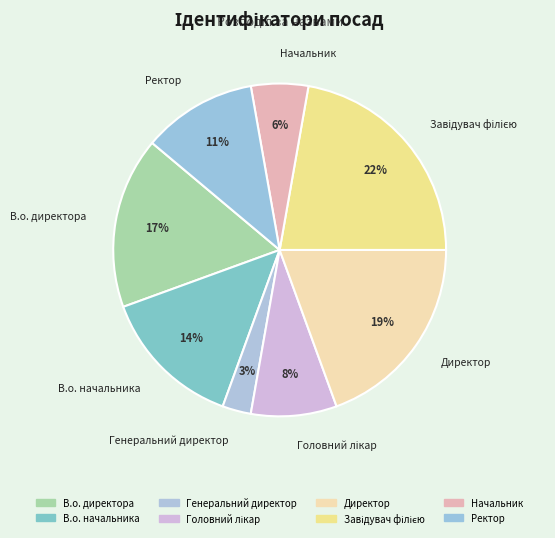

Rank the categories by value from lowest to highest.

Генеральний директор, Начальник, Головний лікар, Ректор, В.о. начальника, В.о. директора, Директор, Завідувач філією